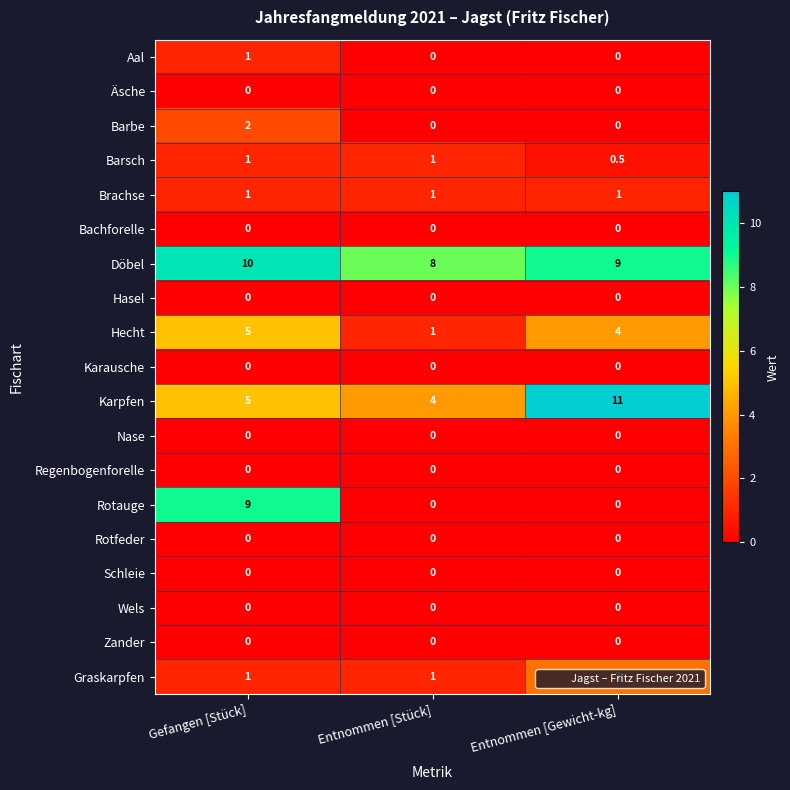

True or false: Aal has a value of 0.0 at Entnommen [Gewicht-kg].

True